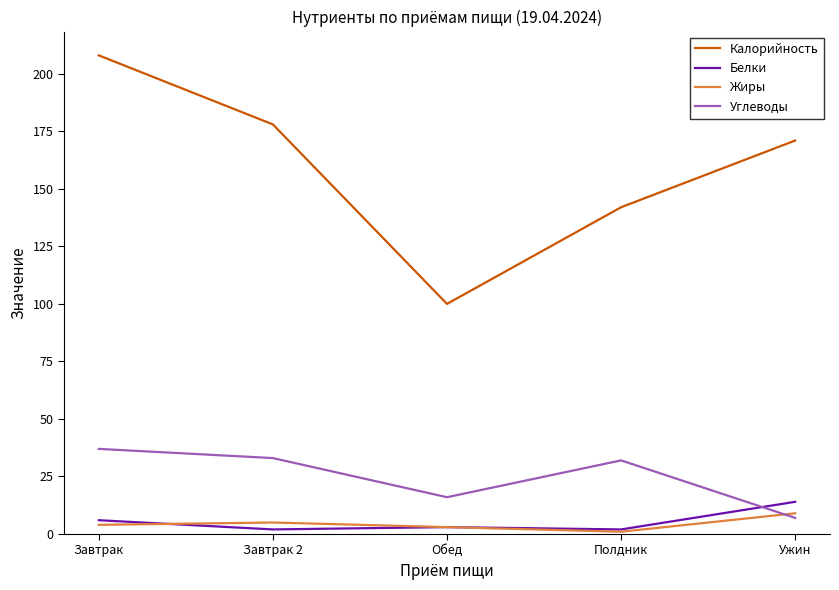

At how many categories does at least one series exceed 17?

5